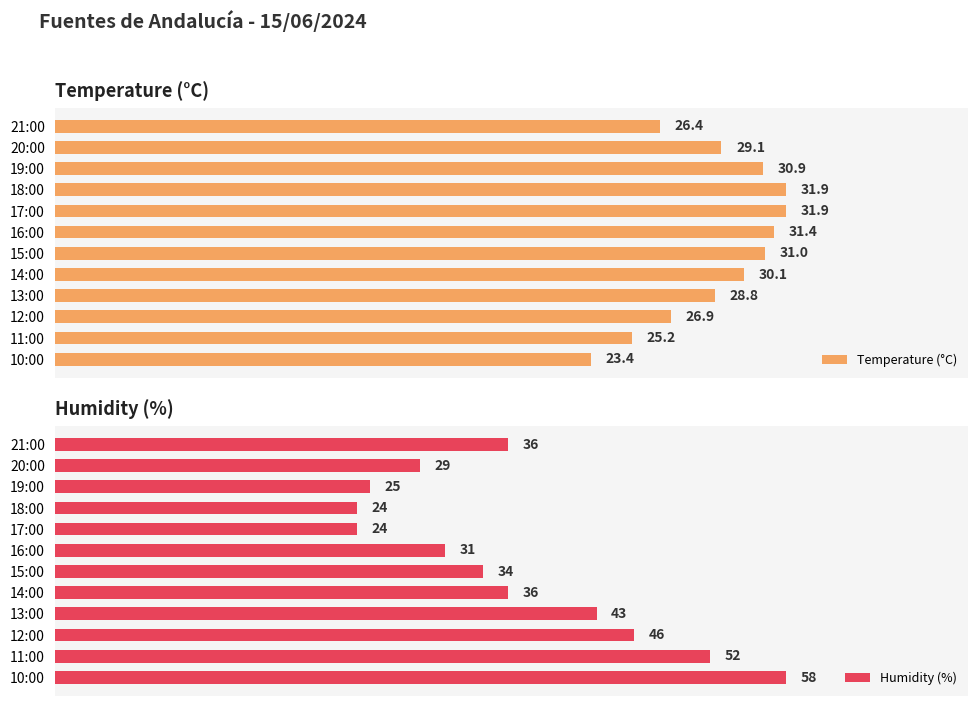

What is the value of the Temperature (°C) bar at the 9th from the left?

28.8